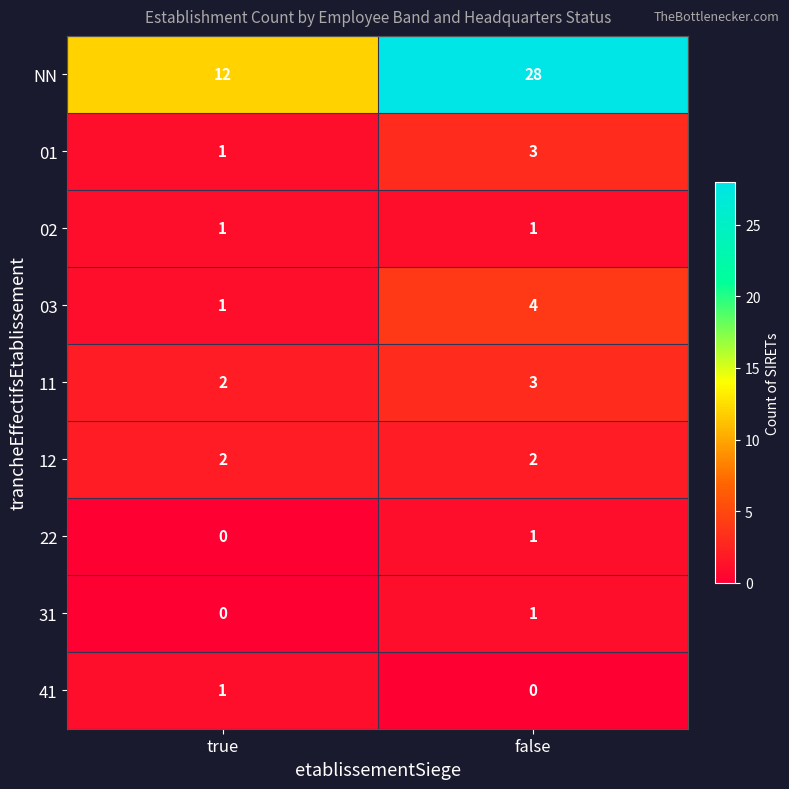

What is the sum of the 11 values at true and false?

5